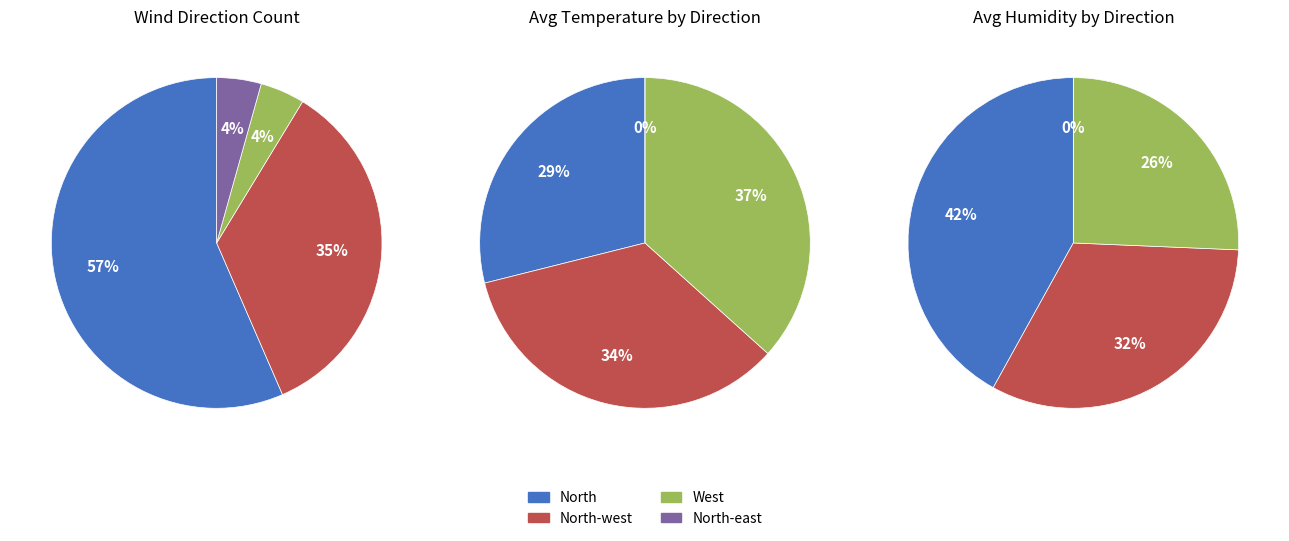

Is there any slice that represents more than half of the pie?

Yes